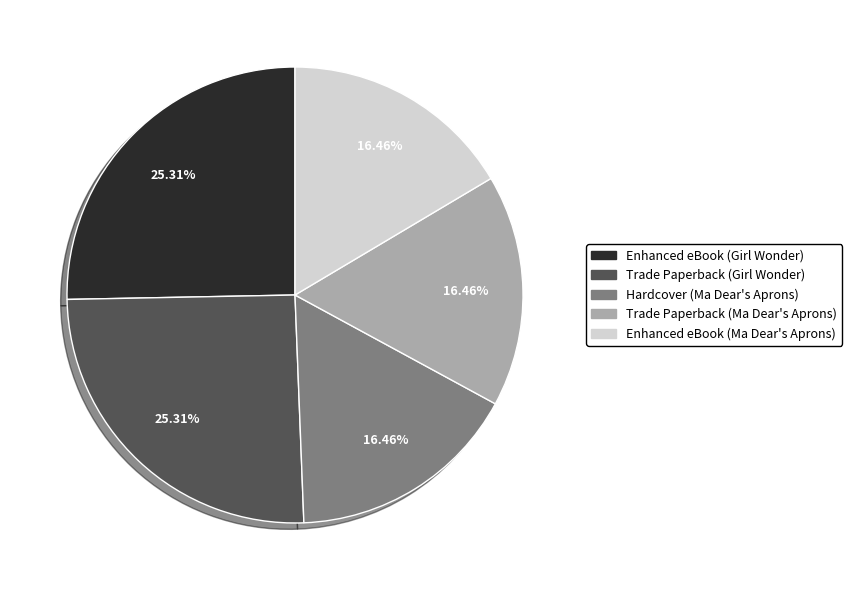

Is there any slice that represents more than half of the pie?

No